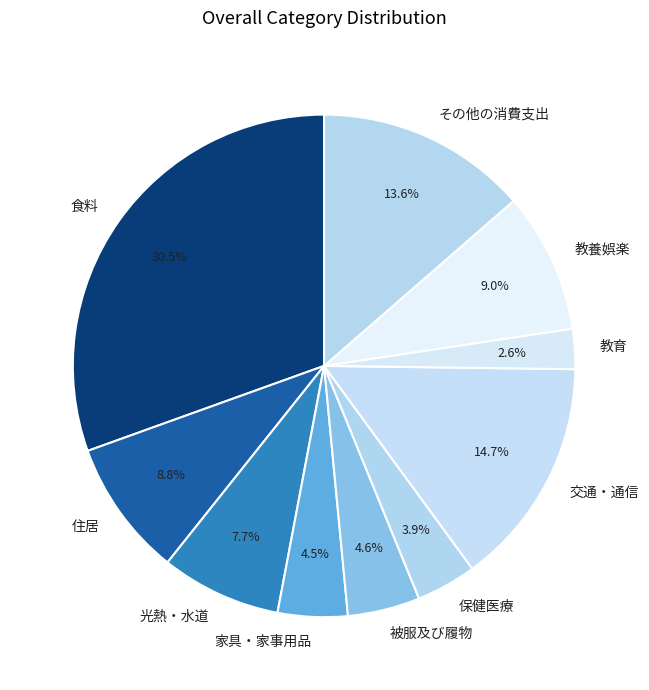

To the nearest percent, what portion does 交通・通信 represent?

15%